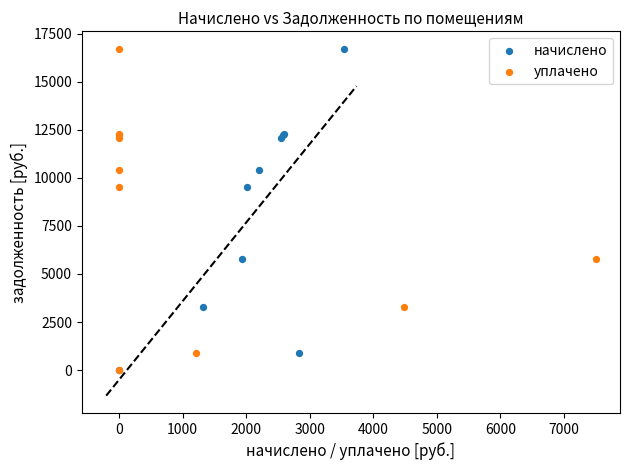

What are all the series names shown in the legend?

начислено, уплачено